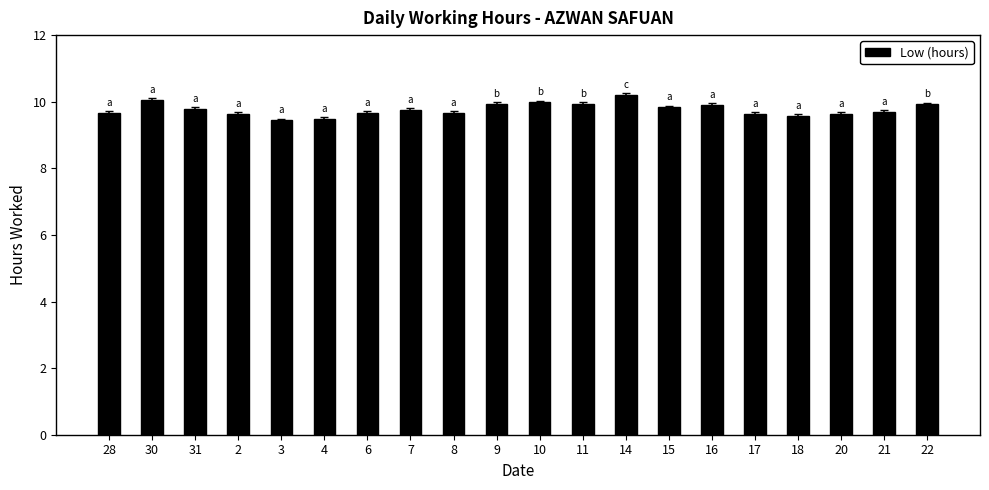

What is the average value?

9.8